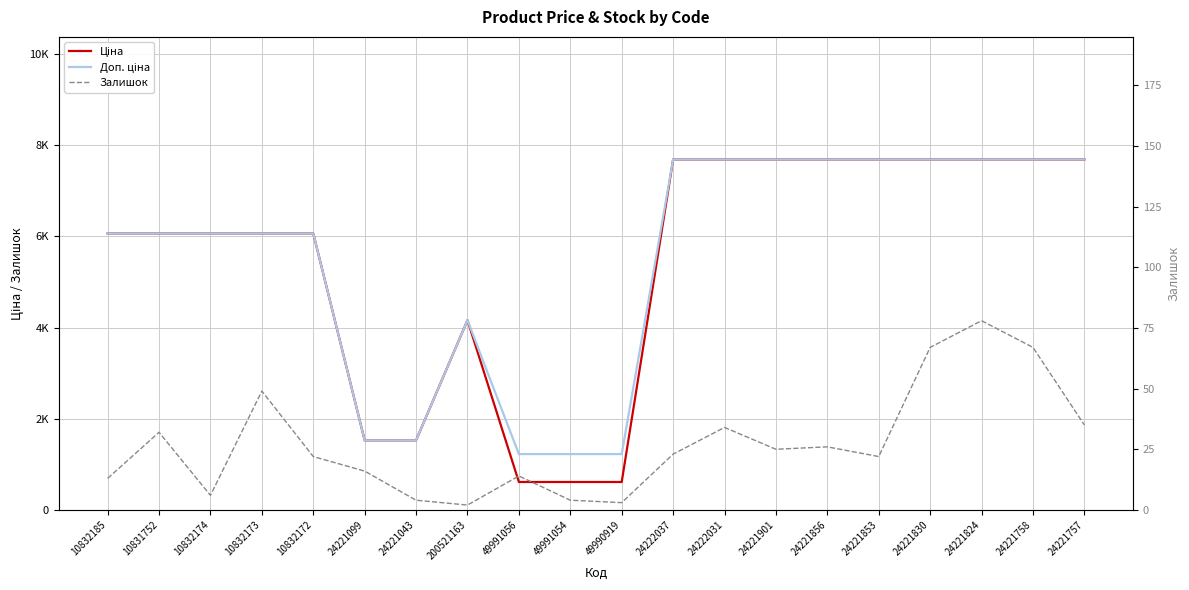

What is the sum of all Ціна values?

108581.3